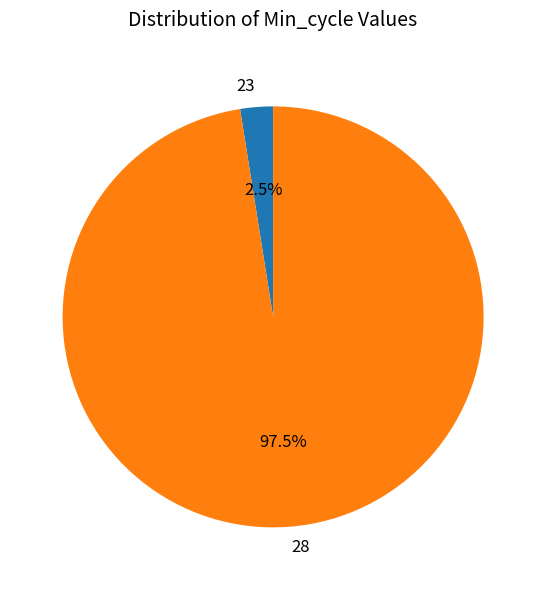

Rank the categories by value from highest to lowest.

28, 23